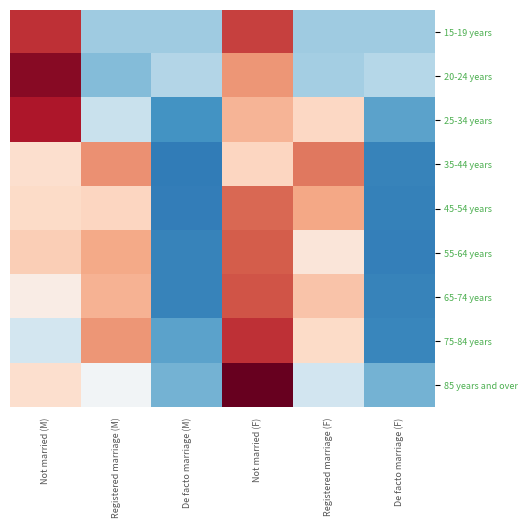

Which label corresponds to the smallest value in the chart?

De facto marriage (M)